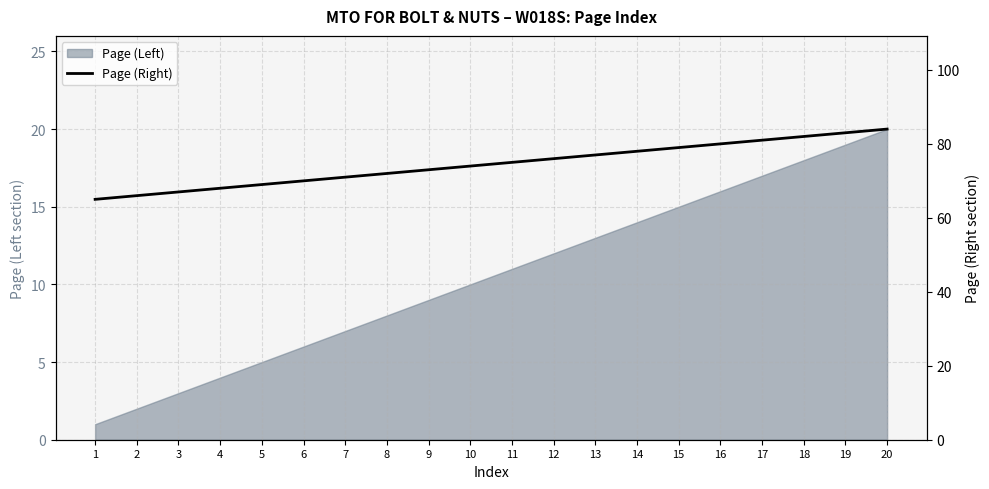

Read the value at 7, to the nearest 10.

70